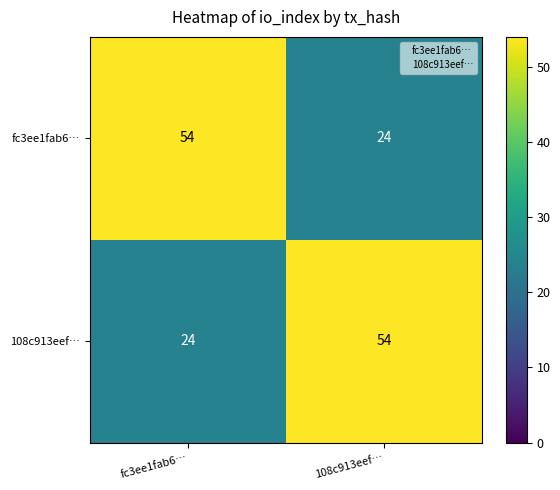

Read the 108c913eef… value at 108c913eef…, to the nearest 5.

55